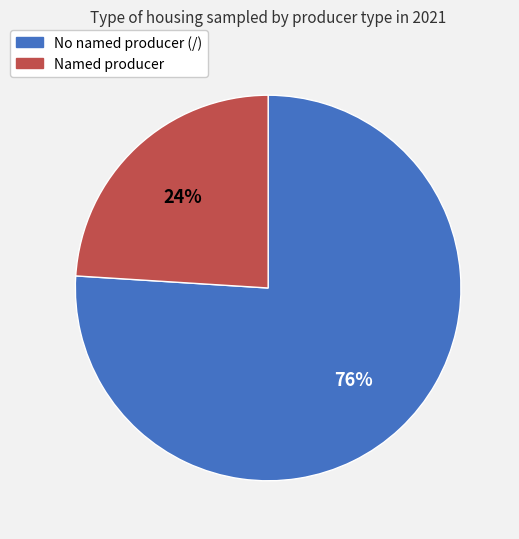

To the nearest percent, what is the average slice percentage?

50%